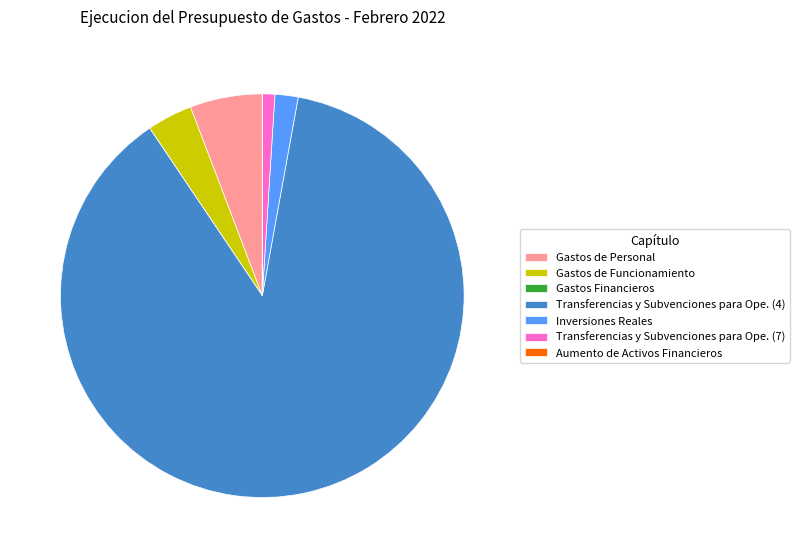

Is it true that Transferencias y Subvenciones para Ope. (4) is 99% of the pie?

False